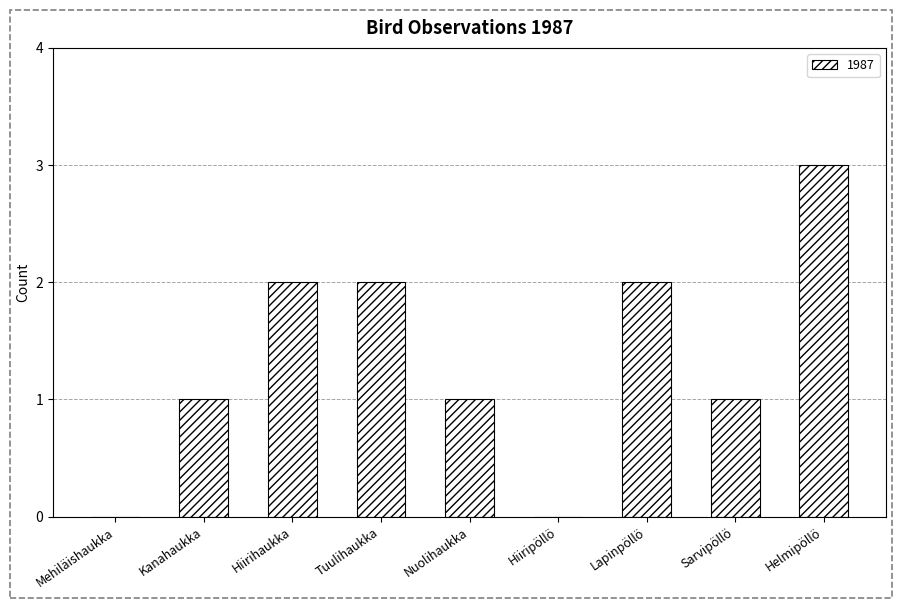

Count the number of data series in this chart.

1